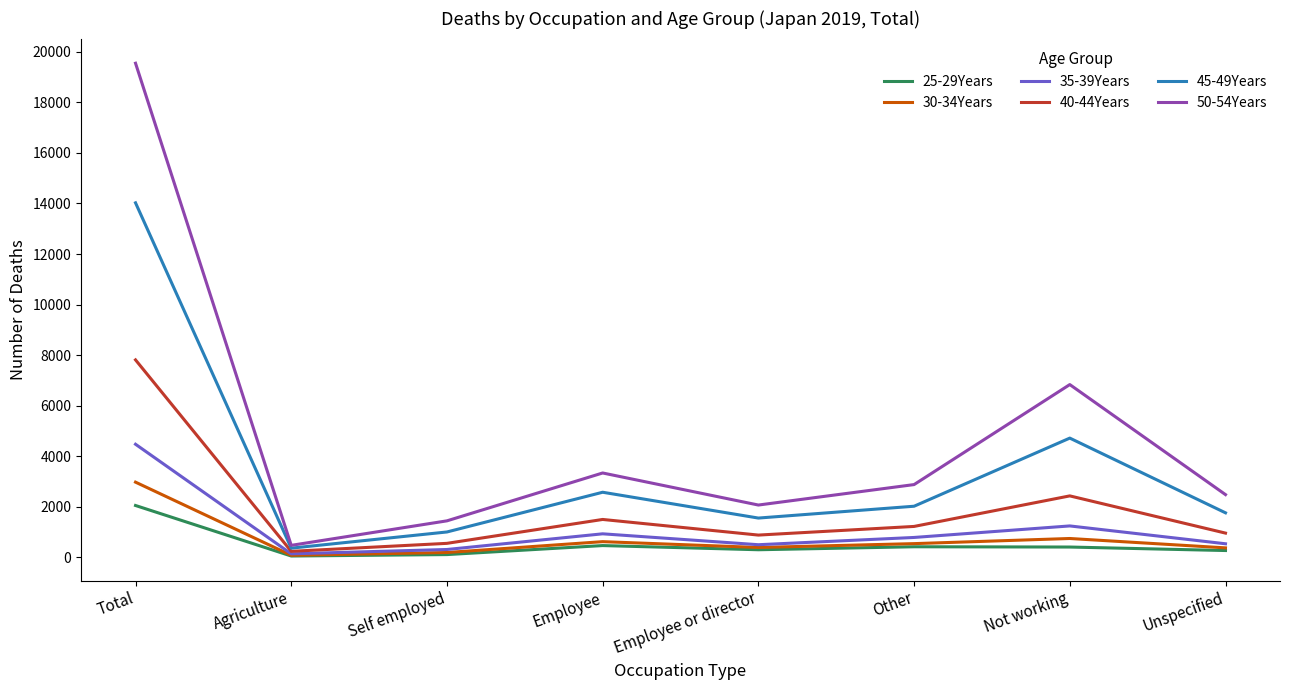

What is the maximum value for 30-34Years?

2978